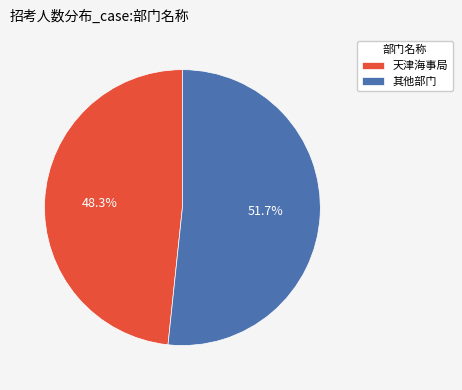

Which category has the smallest portion of the pie?

天津海事局